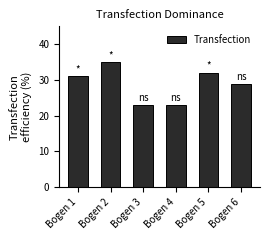

How many data points does each series have?

6